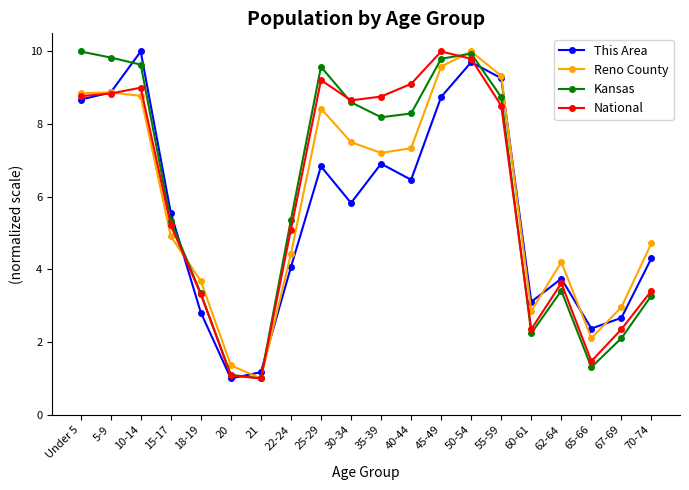

What is the value of the Kansas point at the 2nd from the left?

9.8